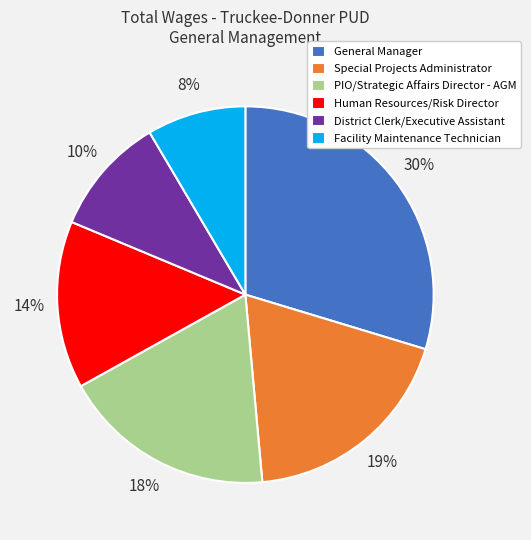

Which has a higher value, District Clerk/Executive Assistant or Facility Maintenance Technician?

District Clerk/Executive Assistant